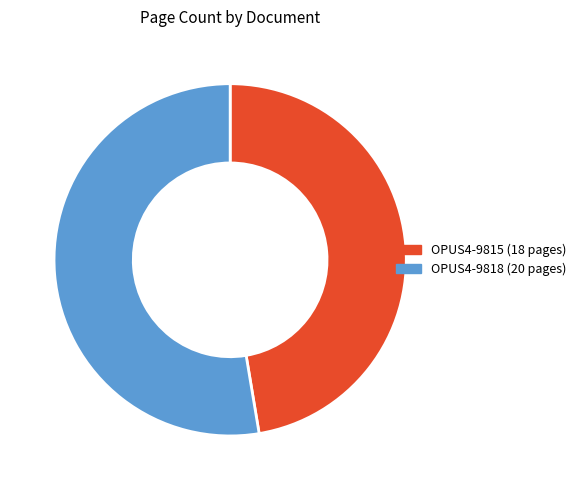

Which category has the smallest portion of the pie?

OPUS4-9815